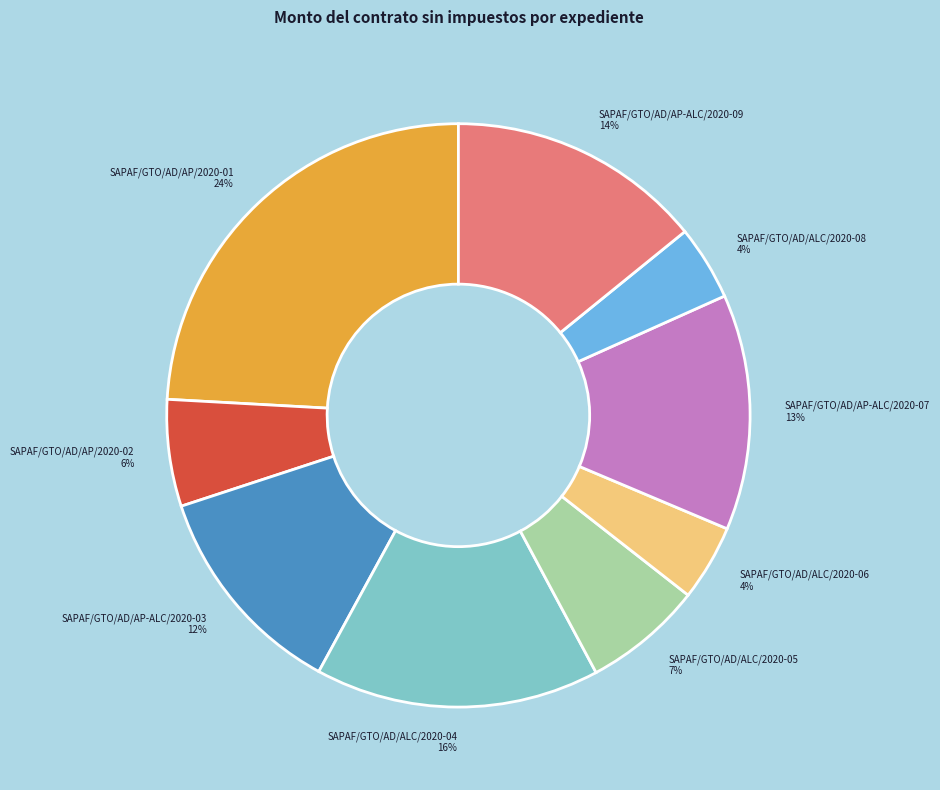

What is the largest slice in the pie chart?

SAPAF/GTO/AD/AP/2020-01